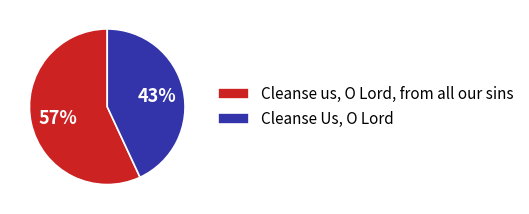

To the nearest percent, what portion does Cleanse Us, O Lord represent?

43%